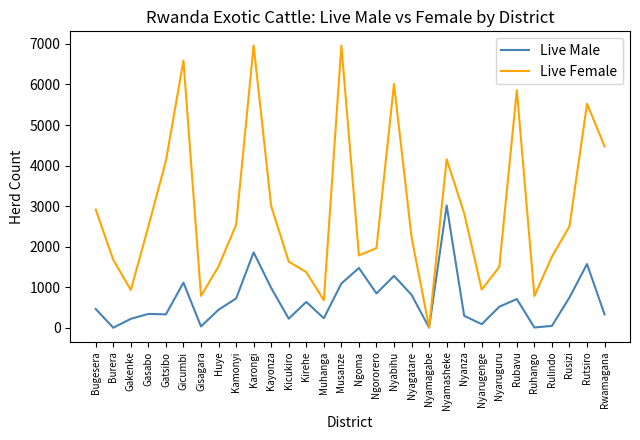

Rank the series by their maximum value, from lowest to highest.

Live Male, Live Female